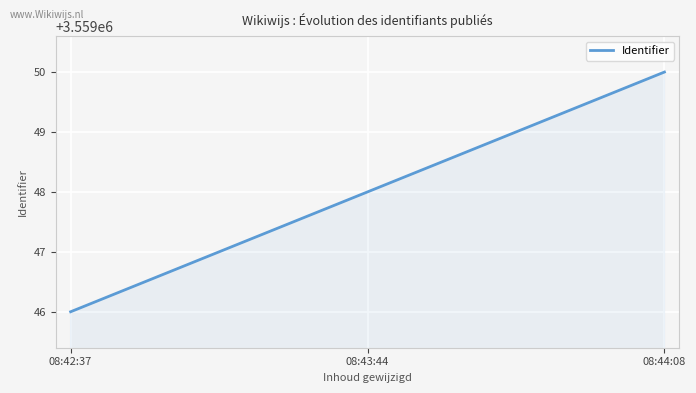

What is the maximum value shown in the chart?

3559050.0